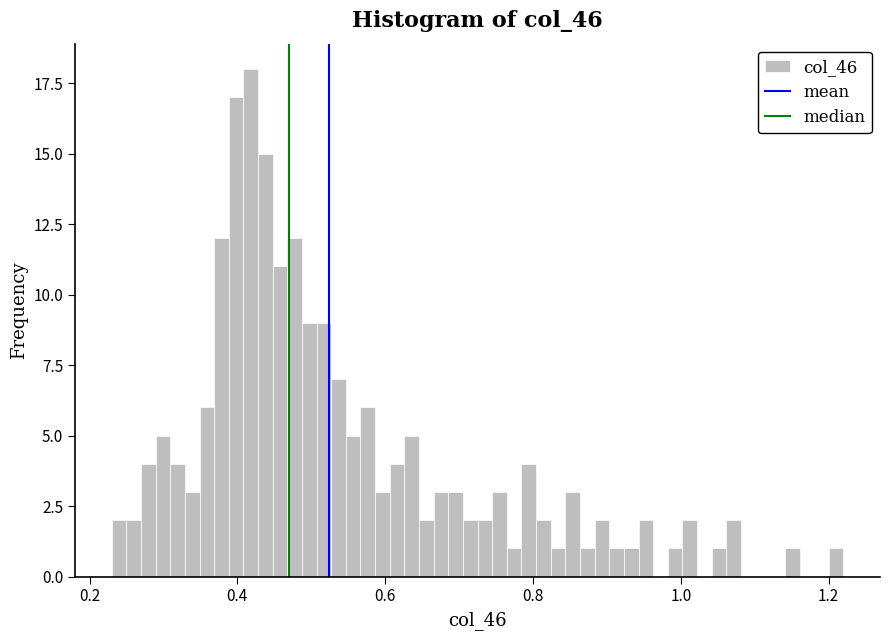

Around what value on the x-axis is the tallest bar? Give the approximate position of its centre, as read against the axis.

0.42